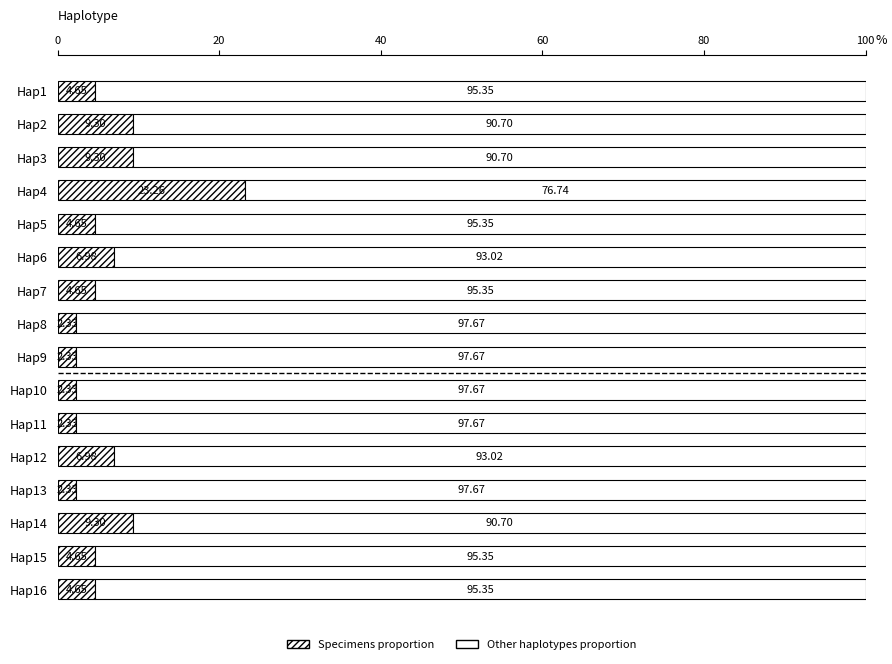

At how many categories does at least one series exceed 50?

16